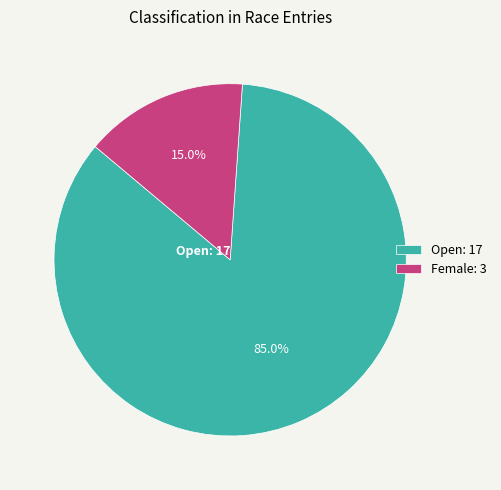

What is the ratio of the value at Female to the value at Open?

0.2